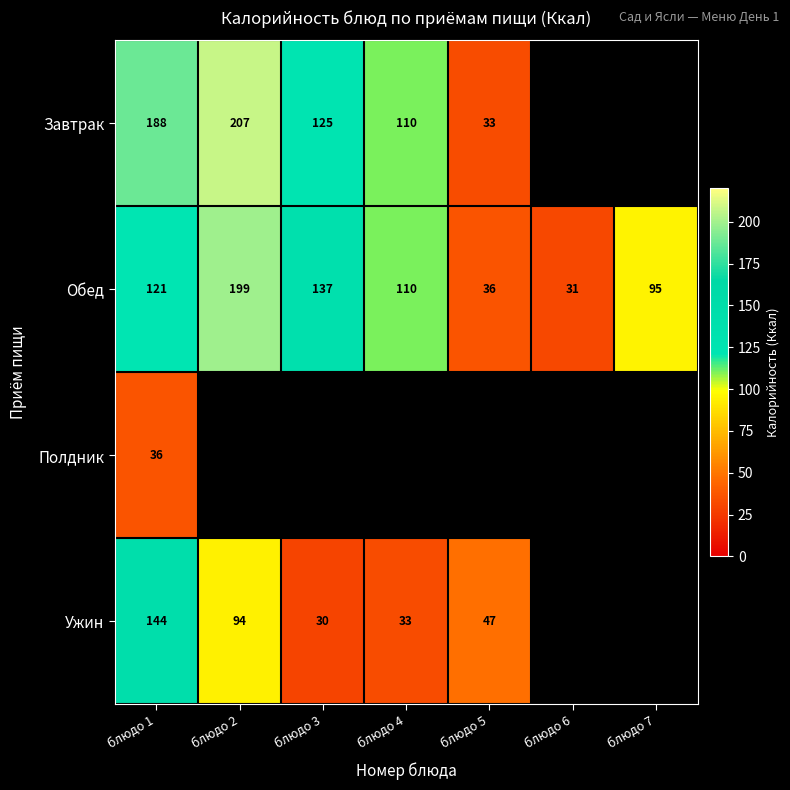

Rank the series at блюдо 1 from lowest to highest value.

Полдник, Обед, Ужин, Завтрак